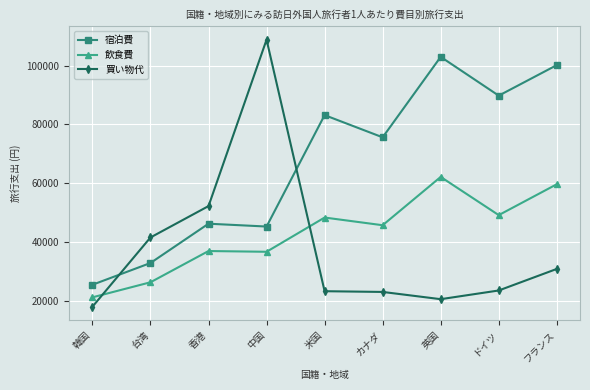

Which label corresponds to the largest value in the chart?

中国